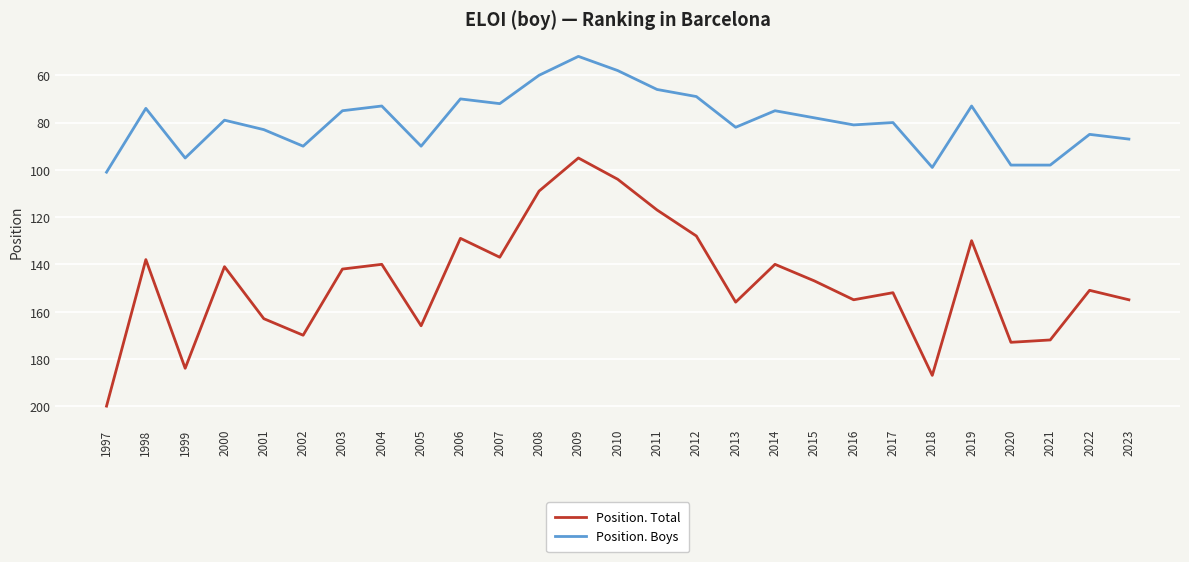

At which category does Position. Total reach its first local peak?

1999